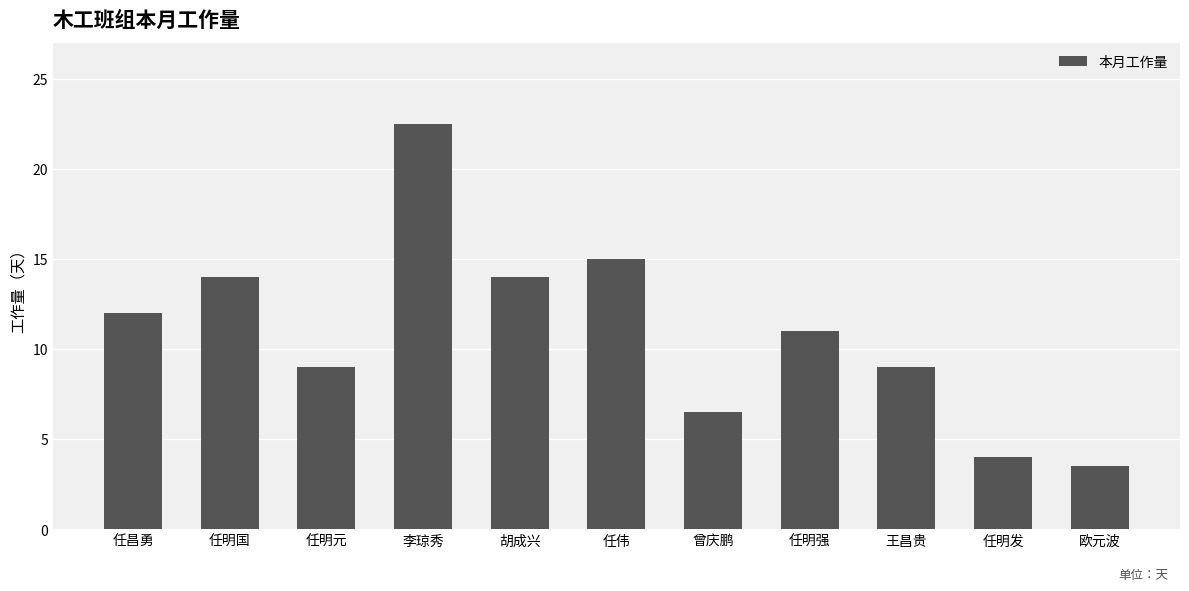

Read the value at 曾庆鹏.

6.5